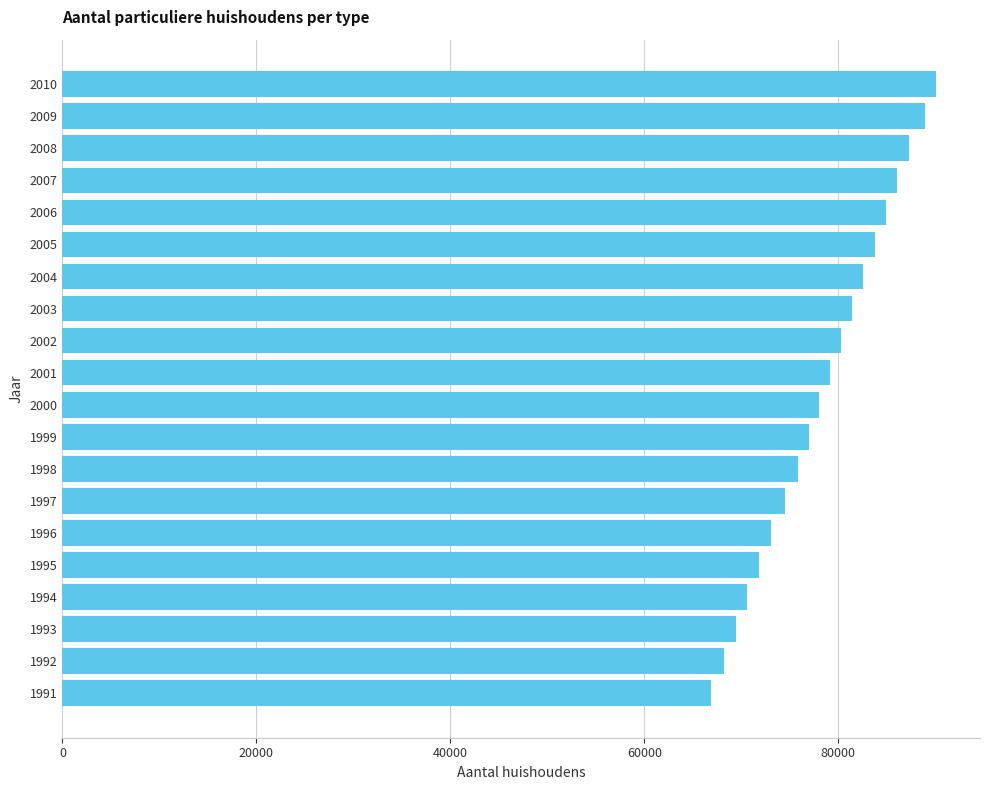

Are the bars horizontal?

Yes